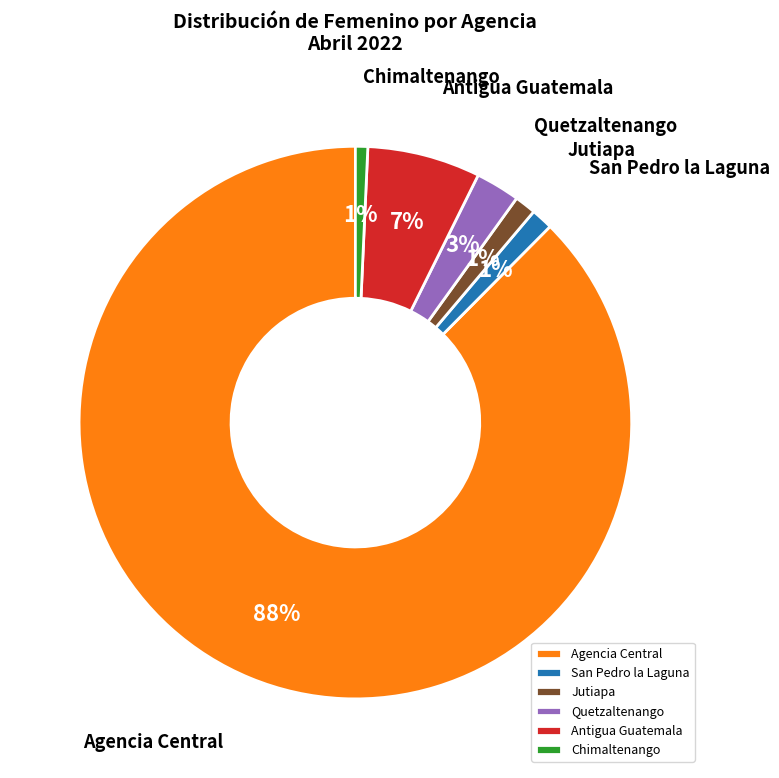

Count the number of slices in the pie.

6